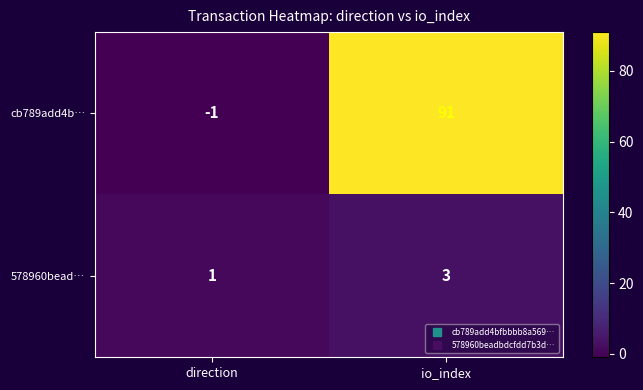

Is it true that 578960bead… equals 3 at io_index?

True